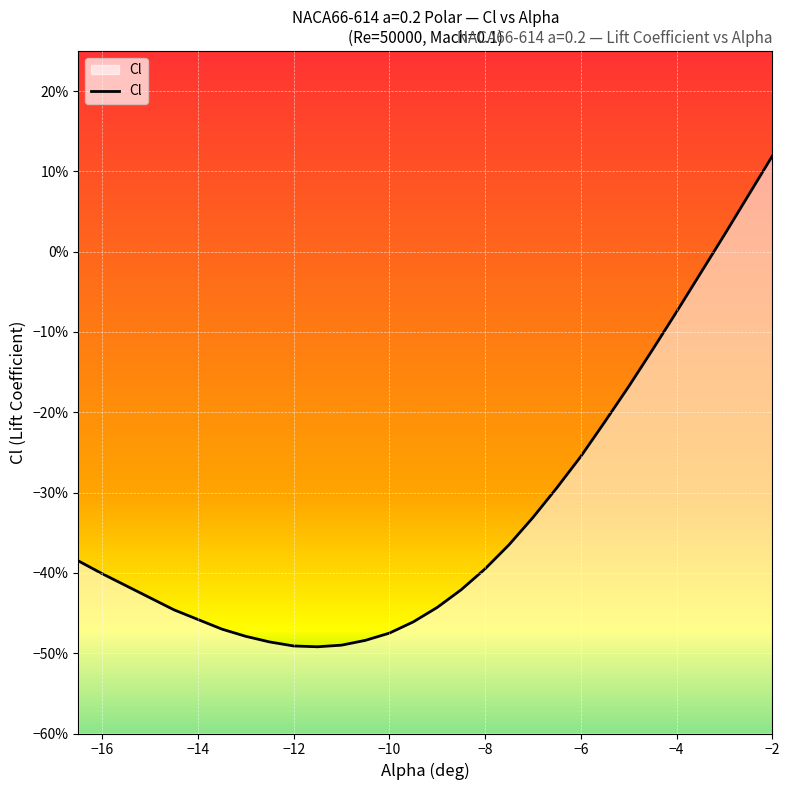

True or false: the data shows -0.3 at -5.5.

False